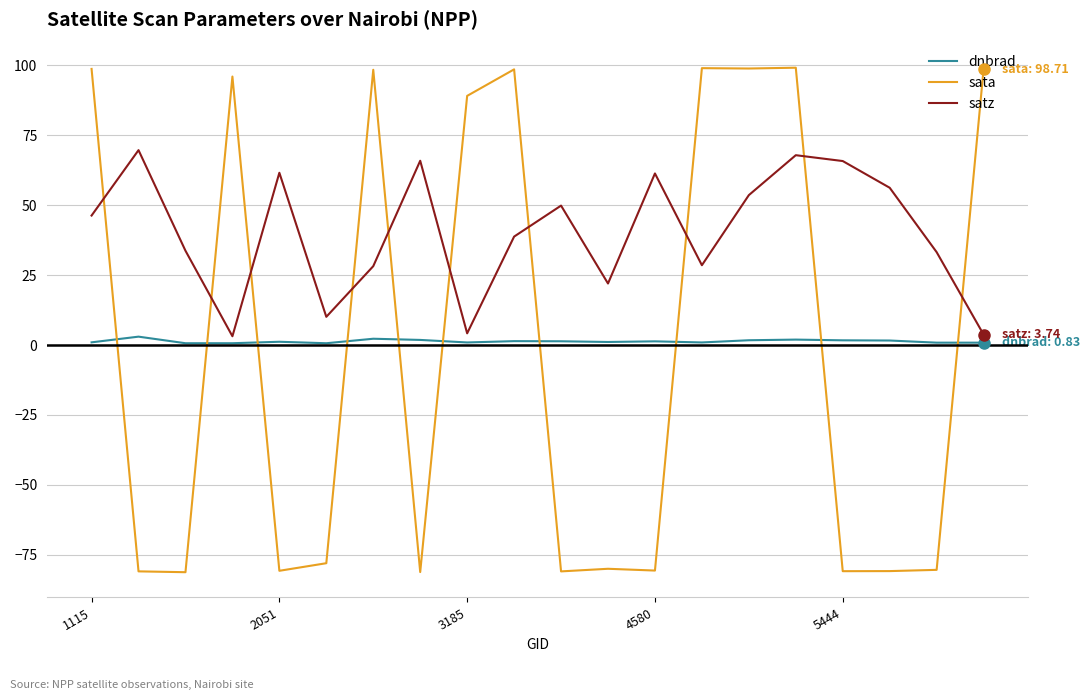

How many intersections are there between dnbrad and sata?

10